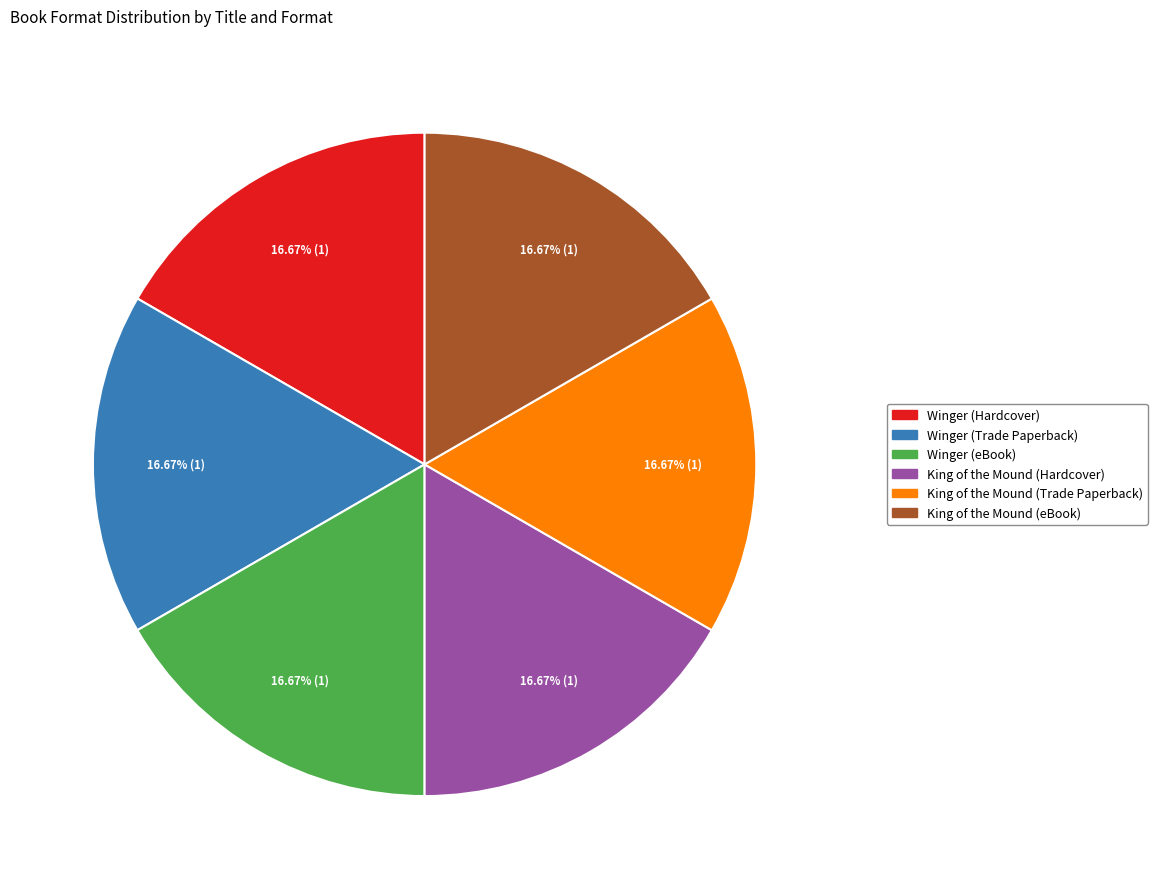

Count the number of slices in the pie.

6